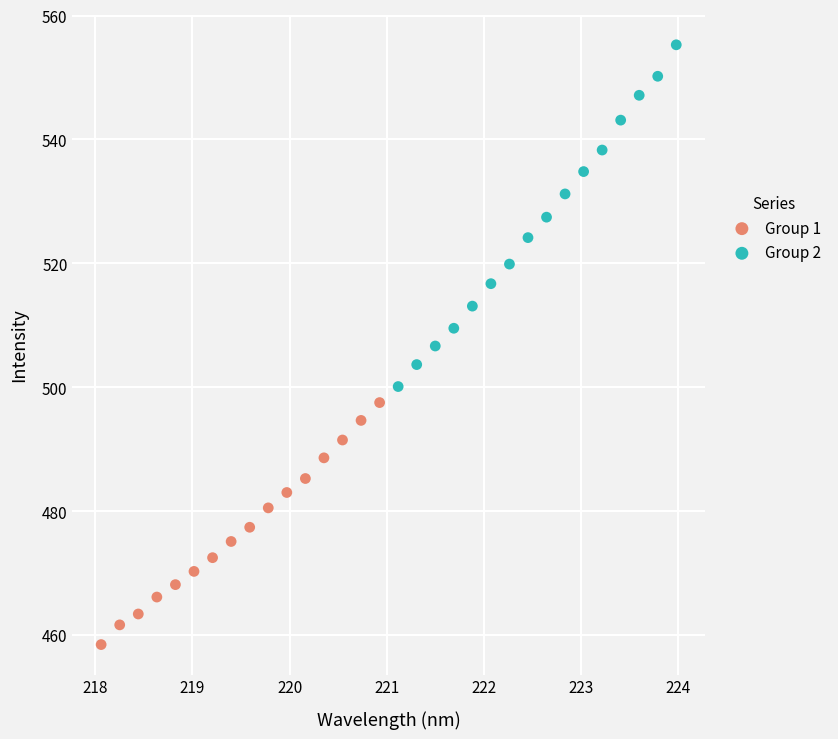

Which series has the widest spread of Y values?

Group 2